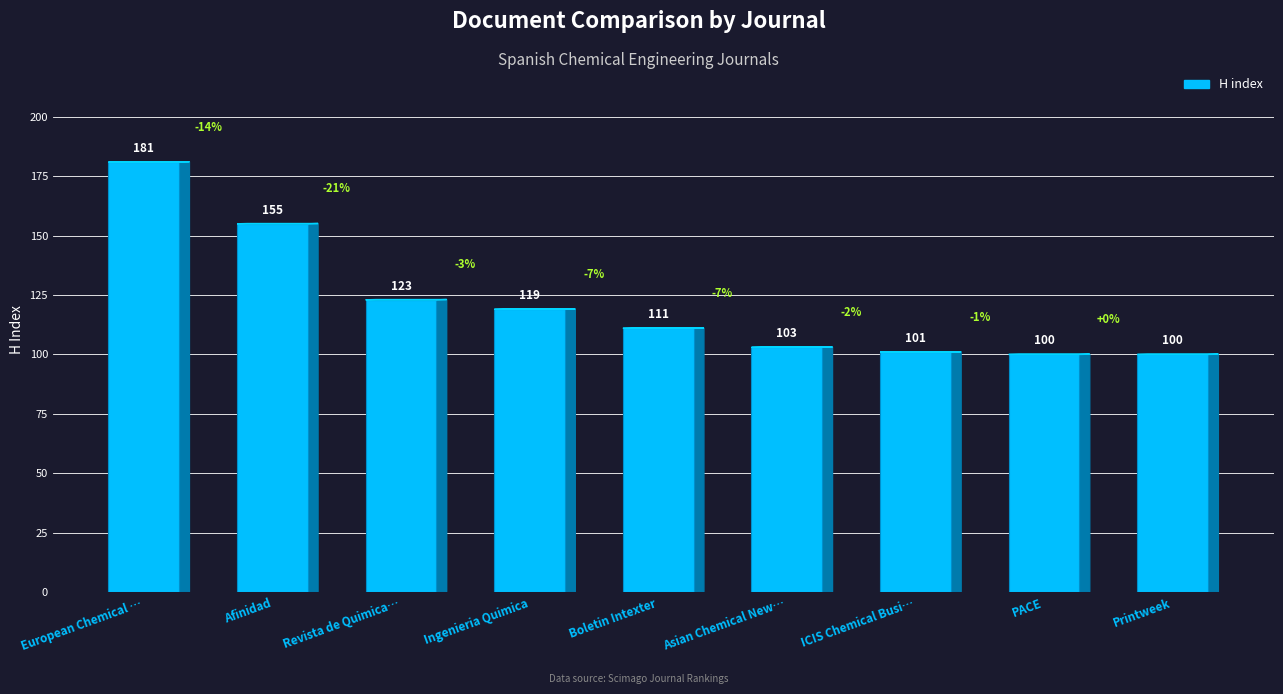

True or false: the data shows 53 at Revista de Quimica….

False